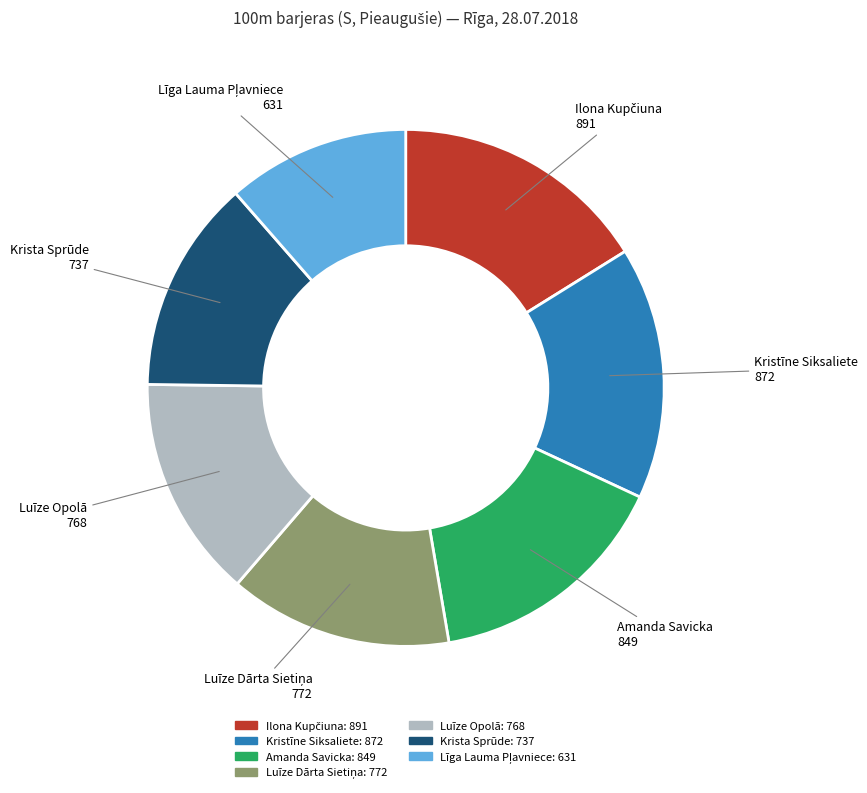

Is there any slice that represents more than half of the pie?

No